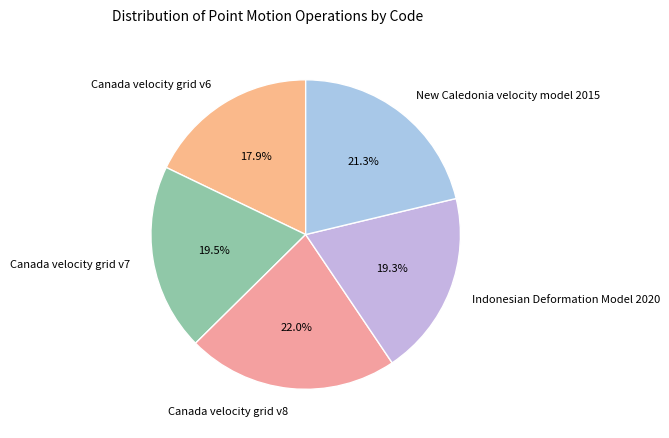

What percentage is the New Caledonia velocity model 2015 slice, to the nearest percent?

21%